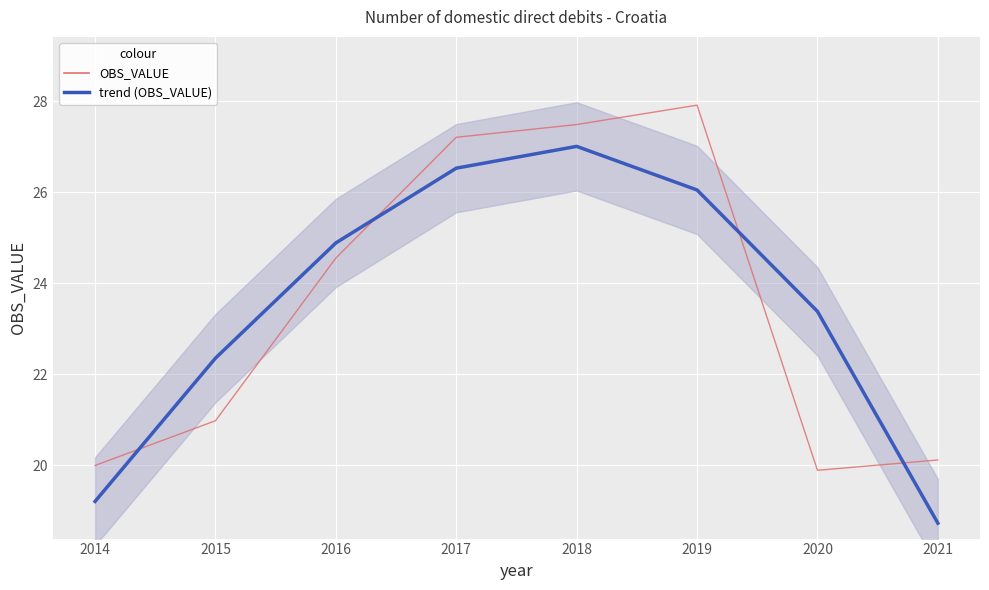

At which category does OBS_VALUE reach its first local valley?

2020